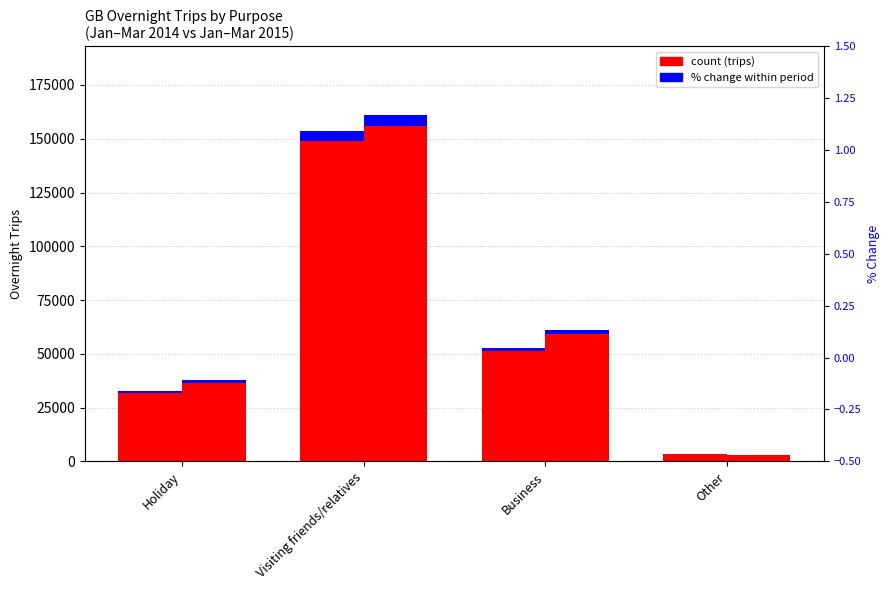

What is the total value across all series at Visiting friends/relatives?

323659.2